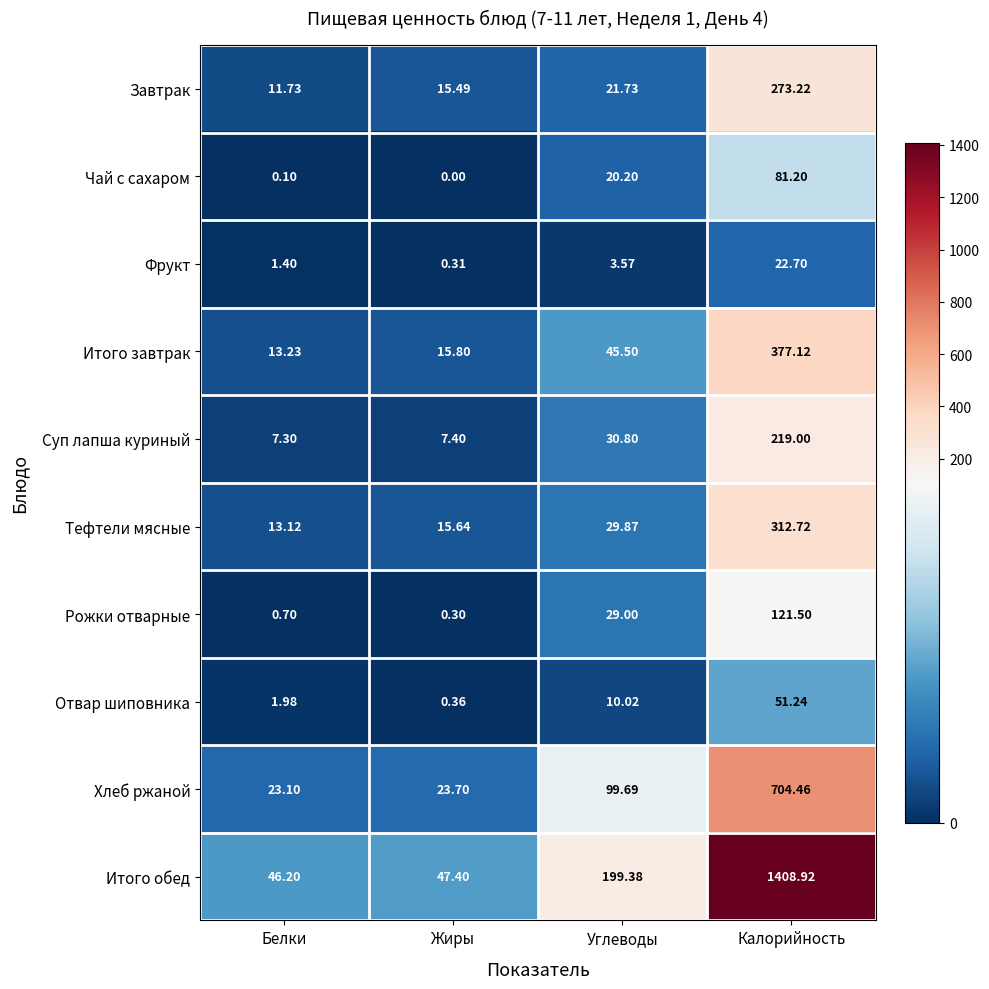

Which category has the highest value in the Рожки отварные series?

Калорийность